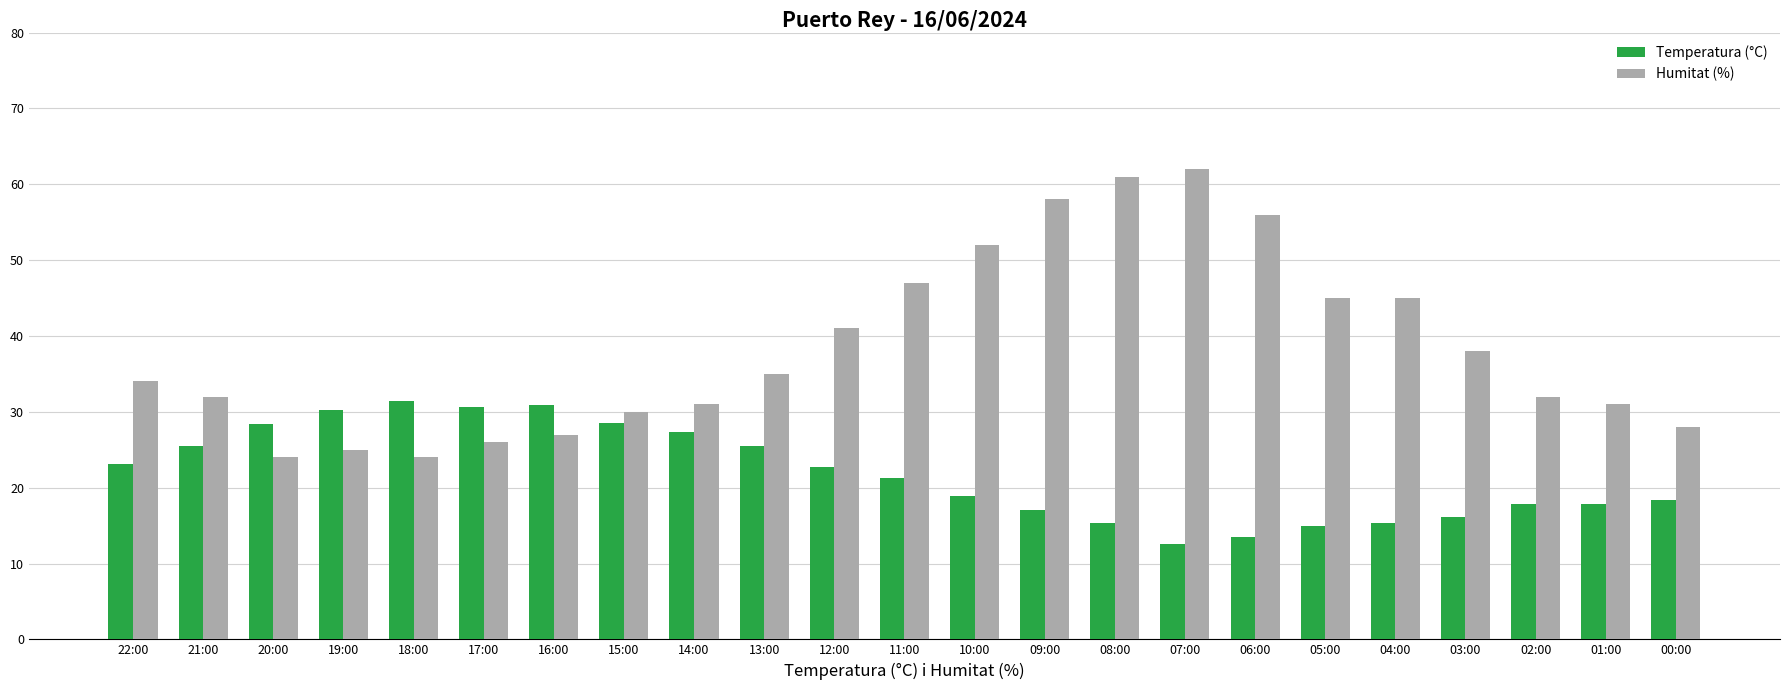

Is the value of Temperatura (°C) at 01:00 greater than the value of Humitat (%) at 15:00?

No